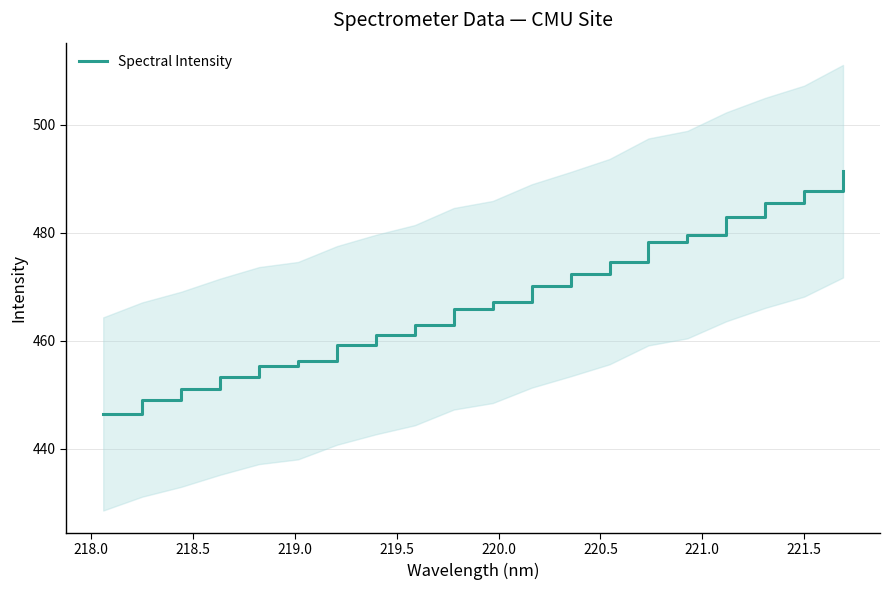

What is the minimum value for Spectral Intensity?

446.5